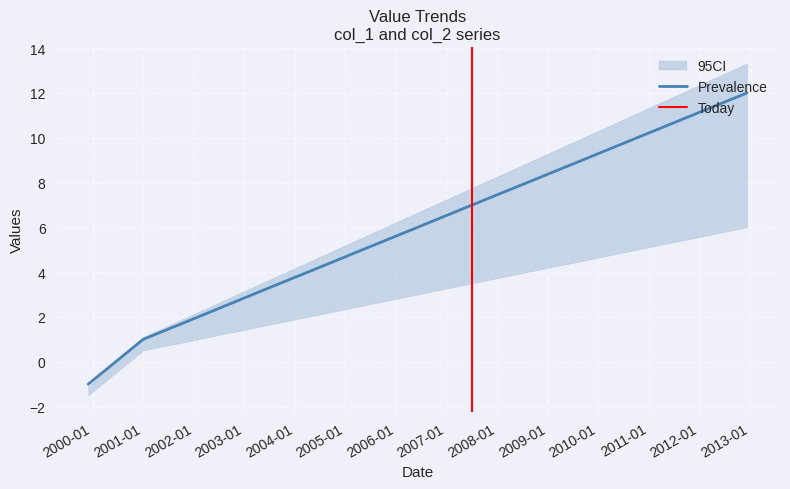

What is the sum of the values at 2007-07-07 and 2010-10-10?

17